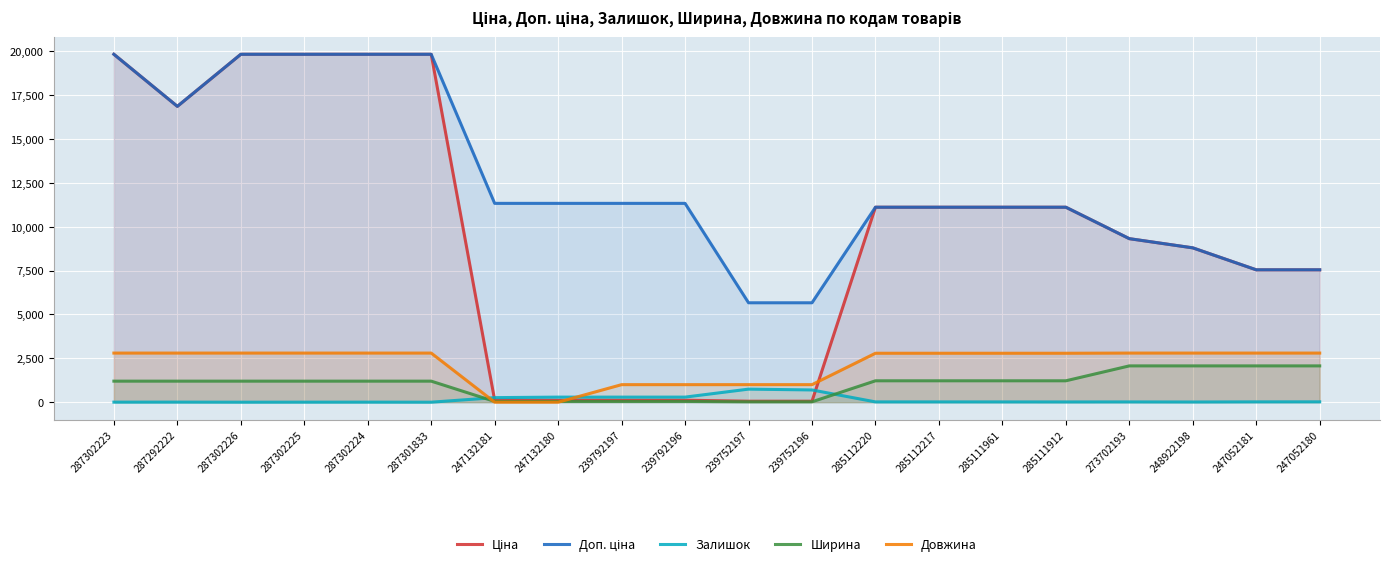

Rank the categories by Доп. ціна value from lowest to highest.

239752197, 239752196, 247052181, 247052180, 248922198, 273702193, 285112220, 285112217, 285111961, 285111912, 247132181, 247132180, 239792197, 239792196, 287292222, 287302223, 287302226, 287302225, 287302224, 287301833